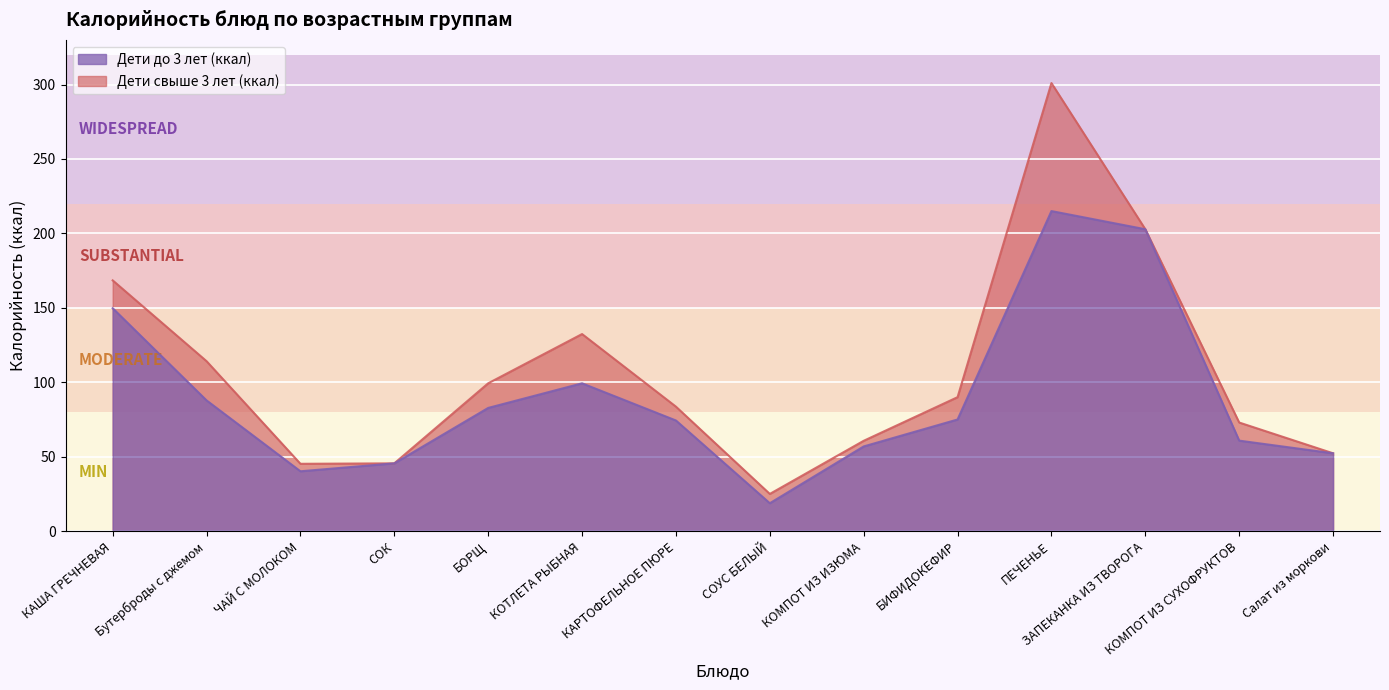

What value does the Дети до 3 лет (ккал) series have at ЧАЙ С МОЛОКОМ?

40.2